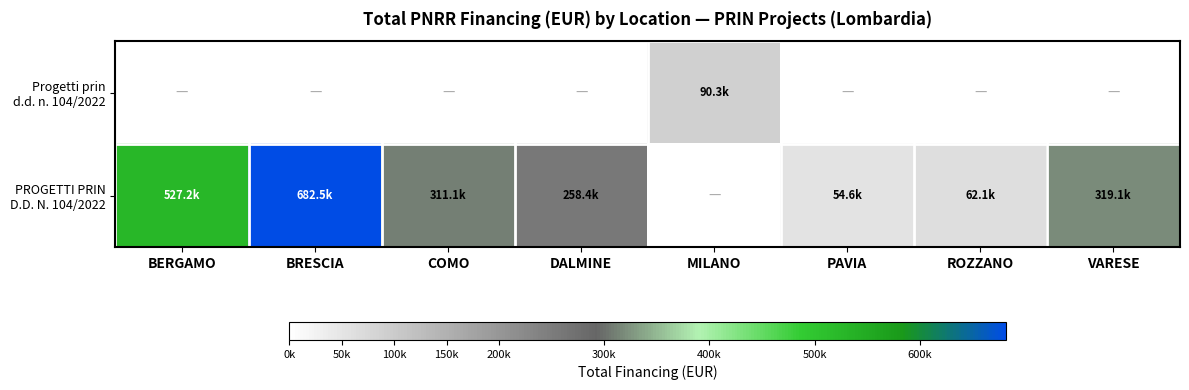

What is the total value across all series at COMO?

311137.0